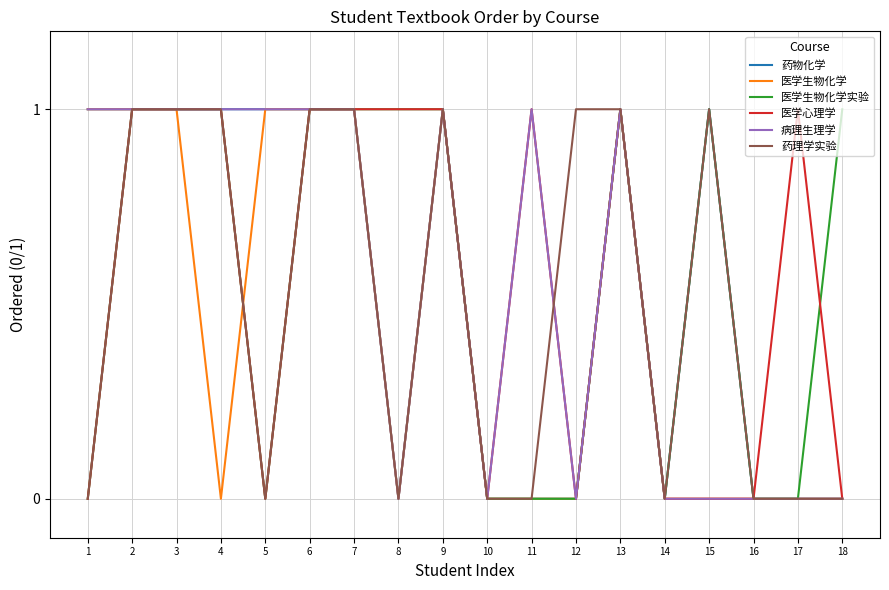

Is the value of 医学生物化学 at 9 greater than the value of 药物化学 at 14?

Yes